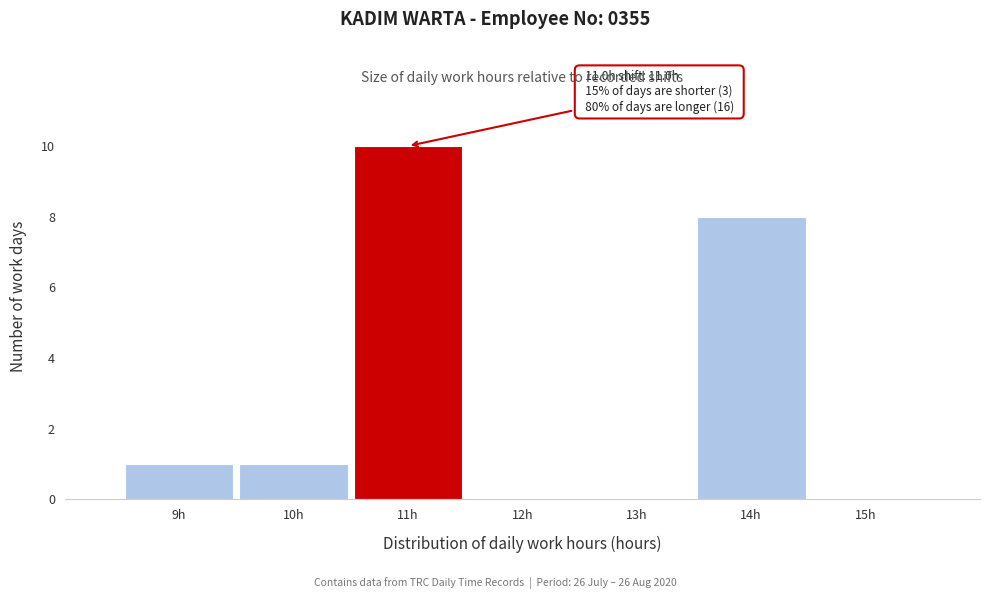

Over which range of the x-axis is the bar tallest?

10.5 to 11.5